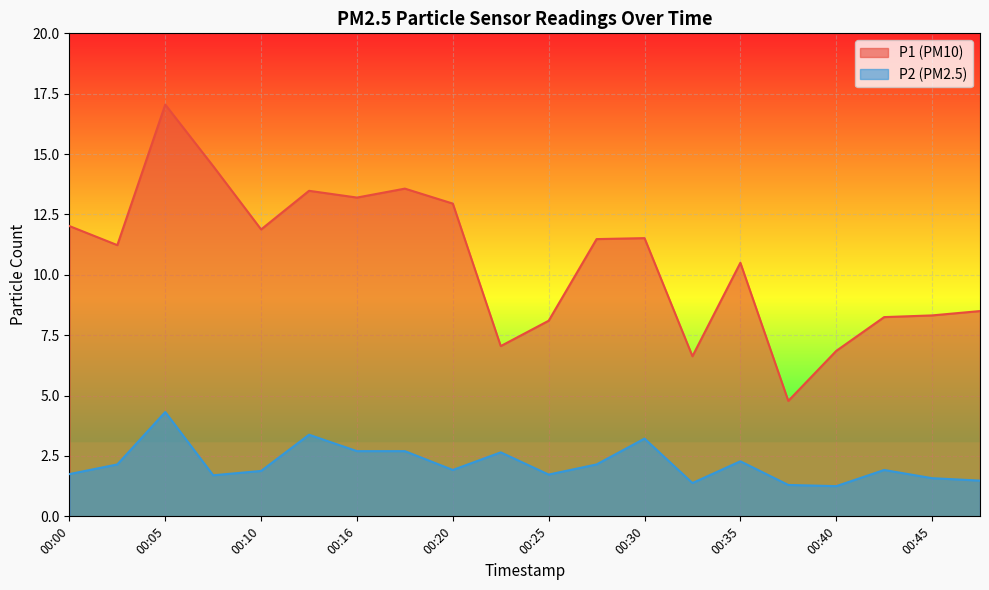

At how many categories does at least one series exceed 1?

20